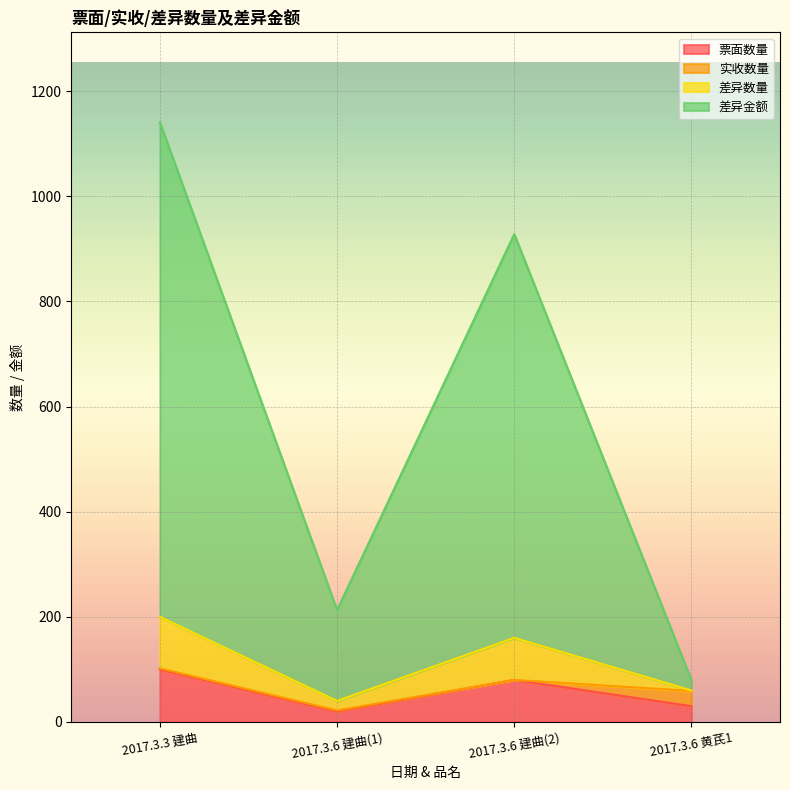

What is the maximum value for 票面数量?

100.0